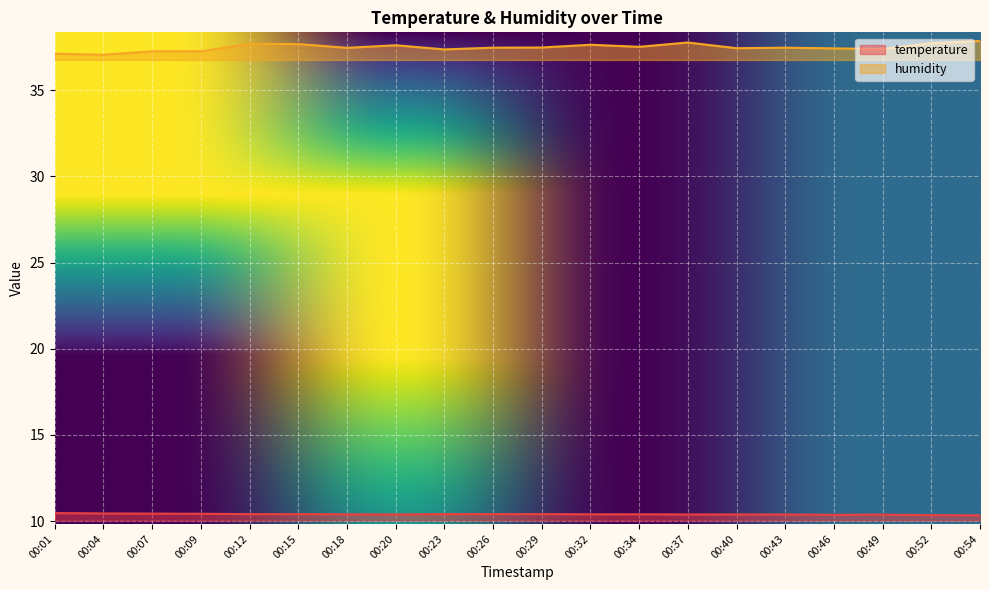

True or false: temperature and humidity cross at least once.

False